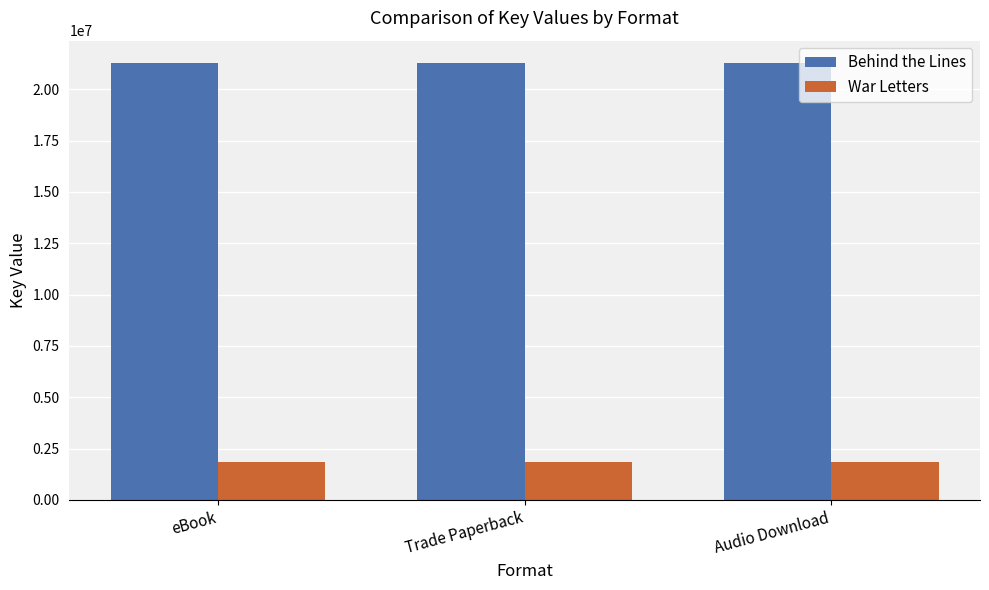

What are all the series names shown in the legend?

Behind the Lines, War Letters